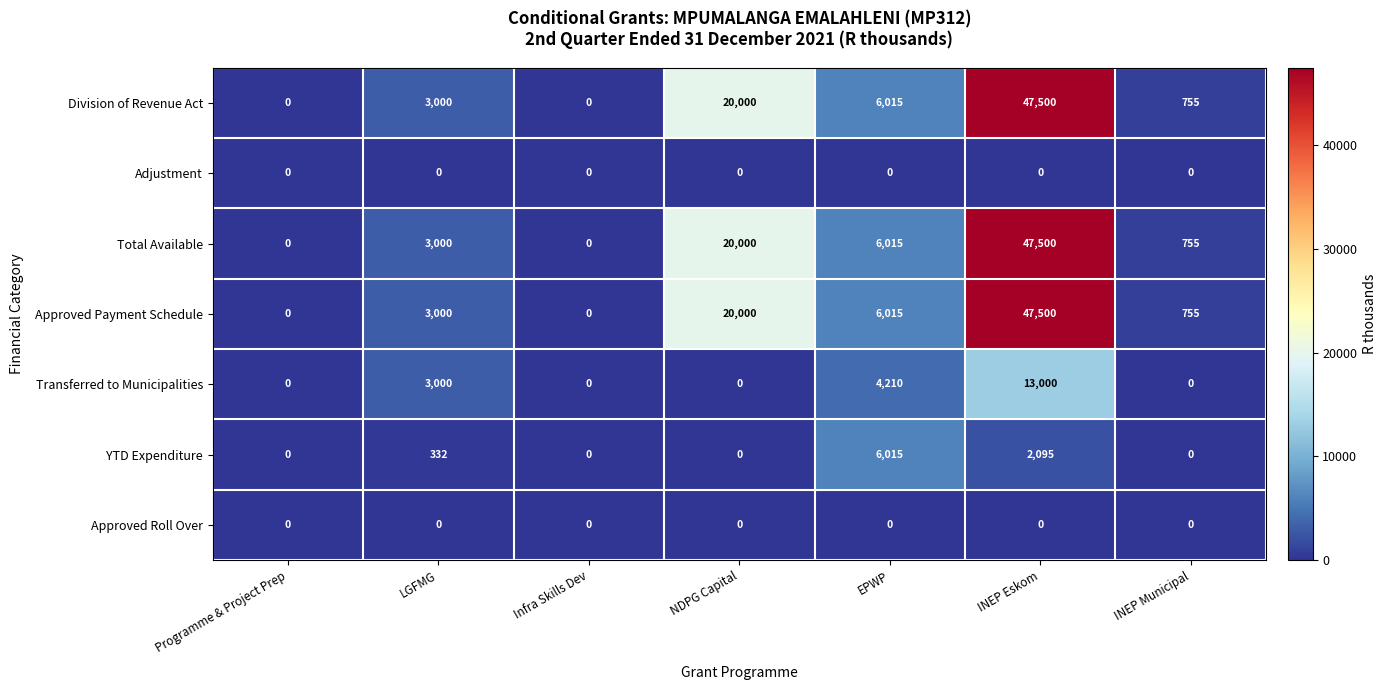

What is the sum of the YTD Expenditure values at EPWP and Infra Skills Dev?

6015